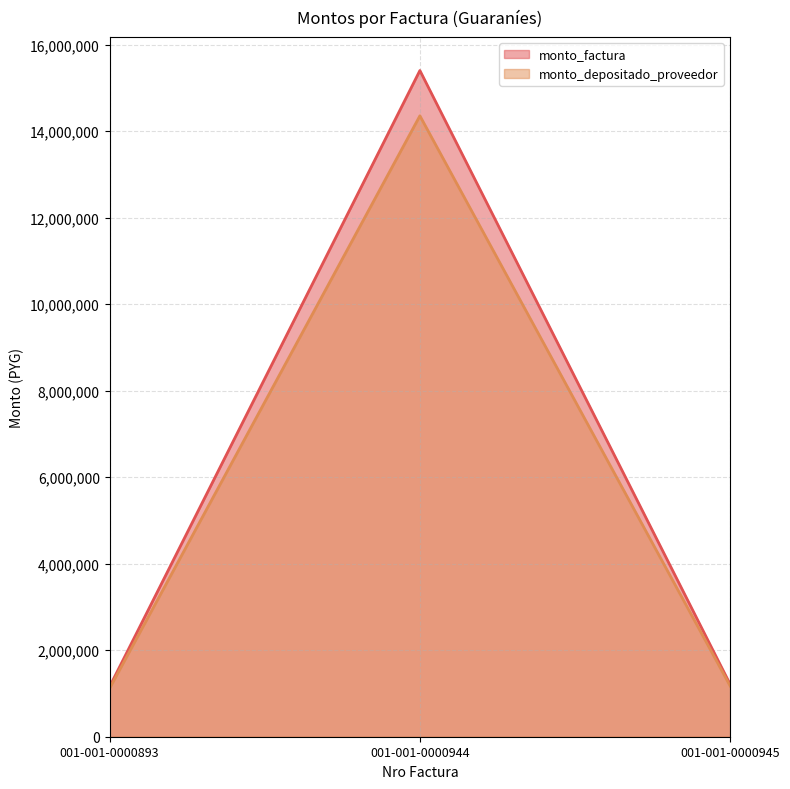

What is the value of the monto_depositado_proveedor point at the 3rd from the left?

1171500